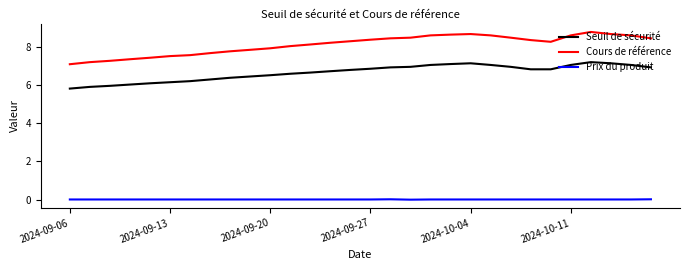

Which series has the widest spread of values?

Cours de référence